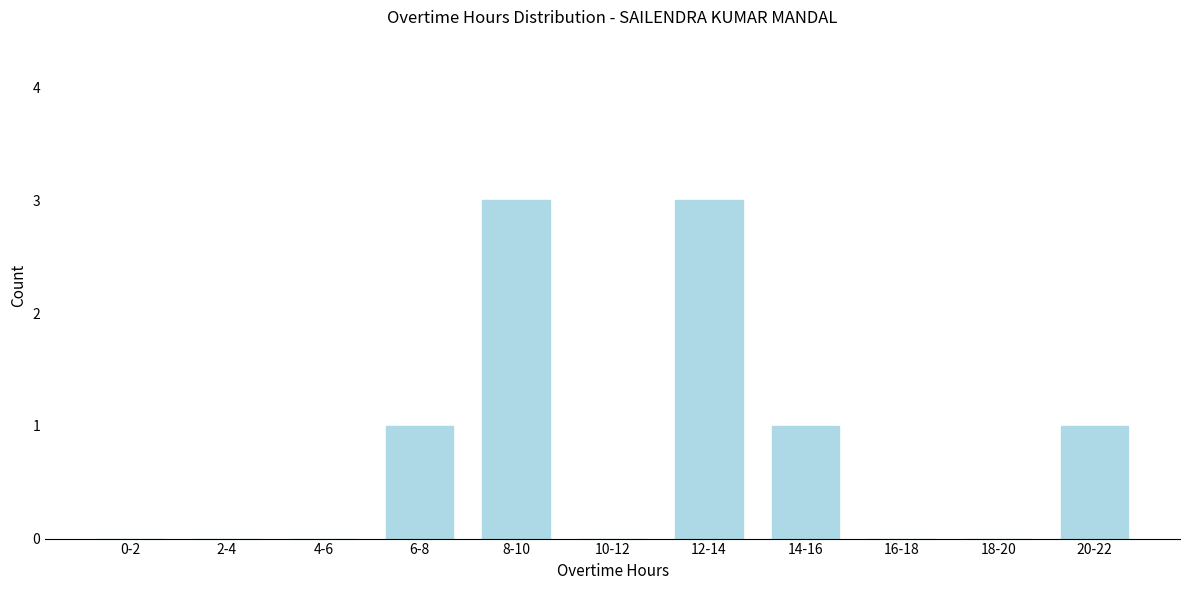

Reading right to left, transcribe all the data shown in this chart.

20-22=1	18-20=0	16-18=0	14-16=1	12-14=3	10-12=0	8-10=3	6-8=1	4-6=0	2-4=0	0-2=0